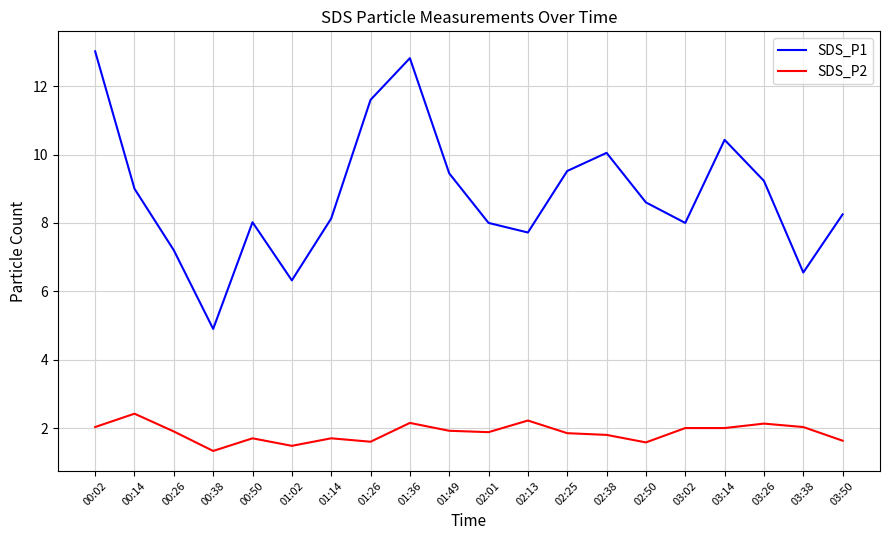

True or false: SDS_P2 and SDS_P1 intersect in this chart.

False